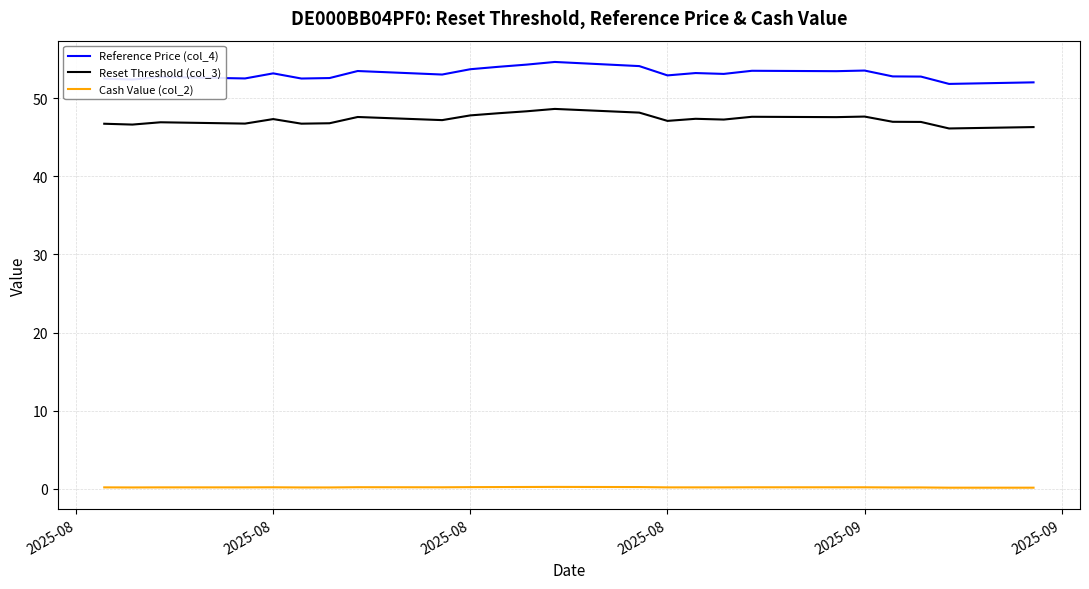

List the series in order of their peak value, highest first.

Reference Price (col_4), Reset Threshold (col_3), Cash Value (col_2)